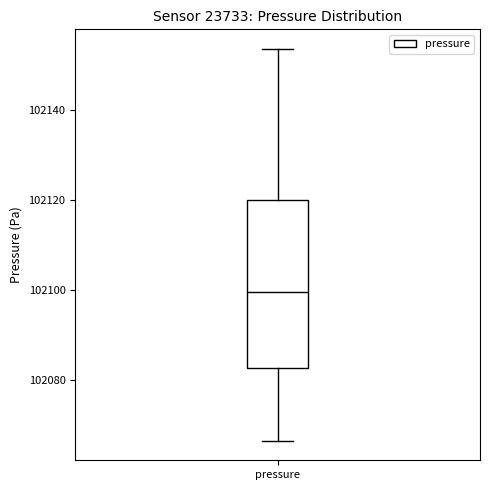

Transcribe this box plot: give where the median line is, the range the box spans, and where the two whiskers end, as read against the y-axis. The values are not printed on the chart, so give them approximately, as read against the axis.

median 102100, box 102082 to 102120, whiskers 102066 to 102154